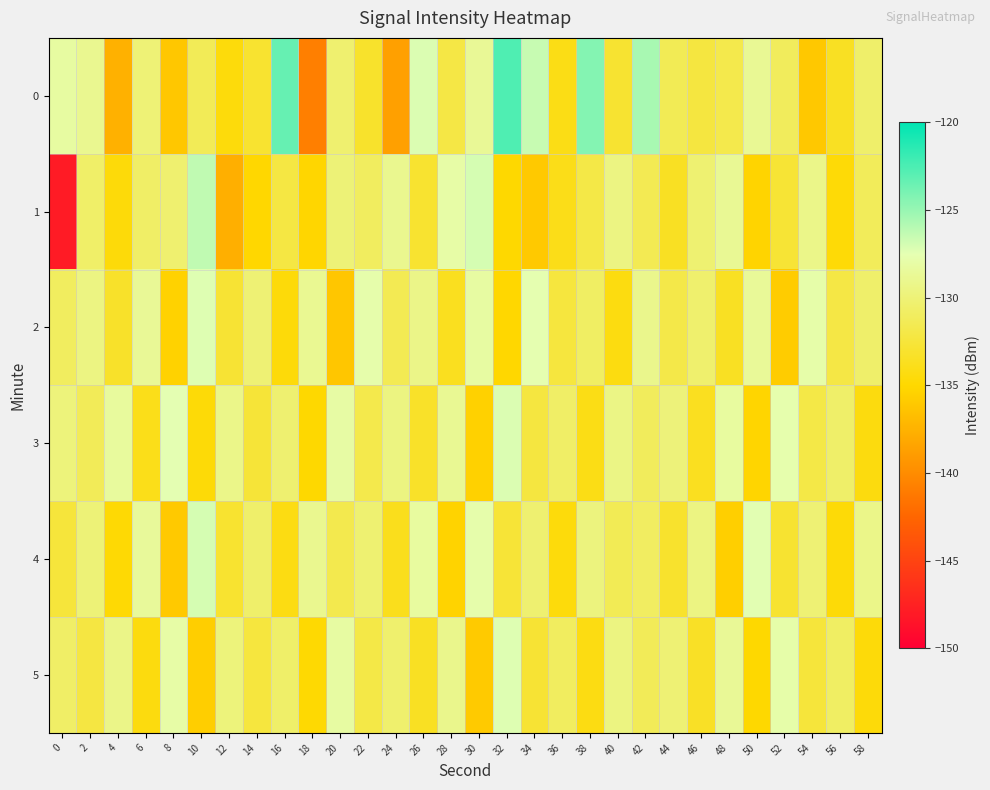

Which has a higher value, 48 or 30?

30